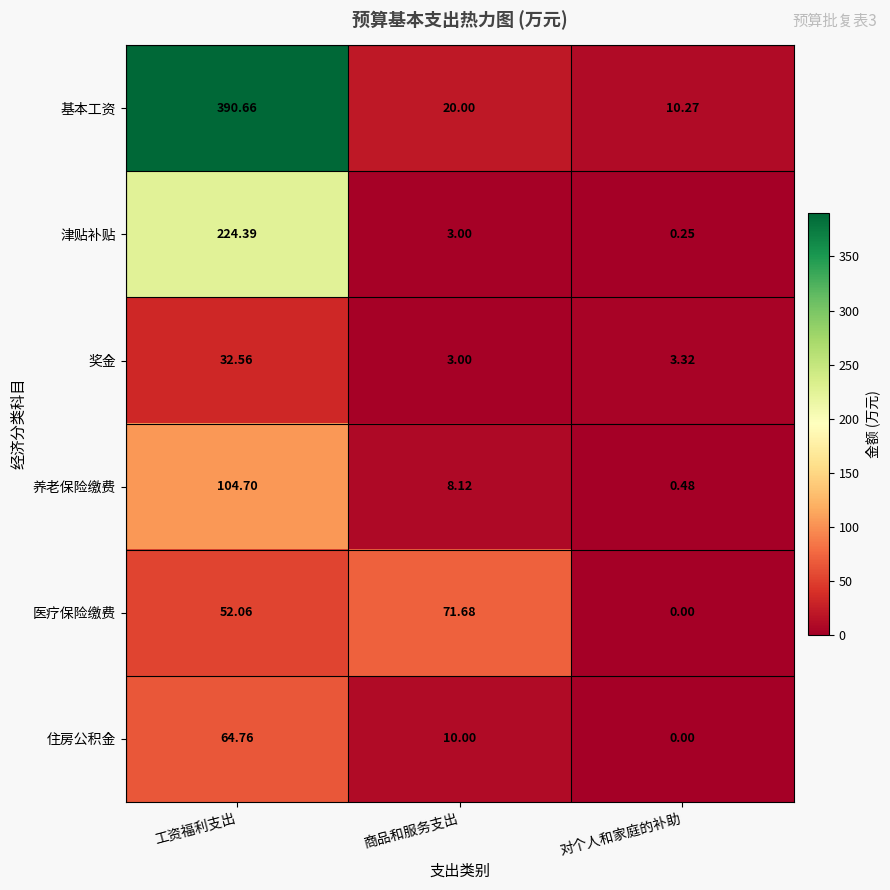

At which label does 基本工资 first exceed 20?

工资福利支出